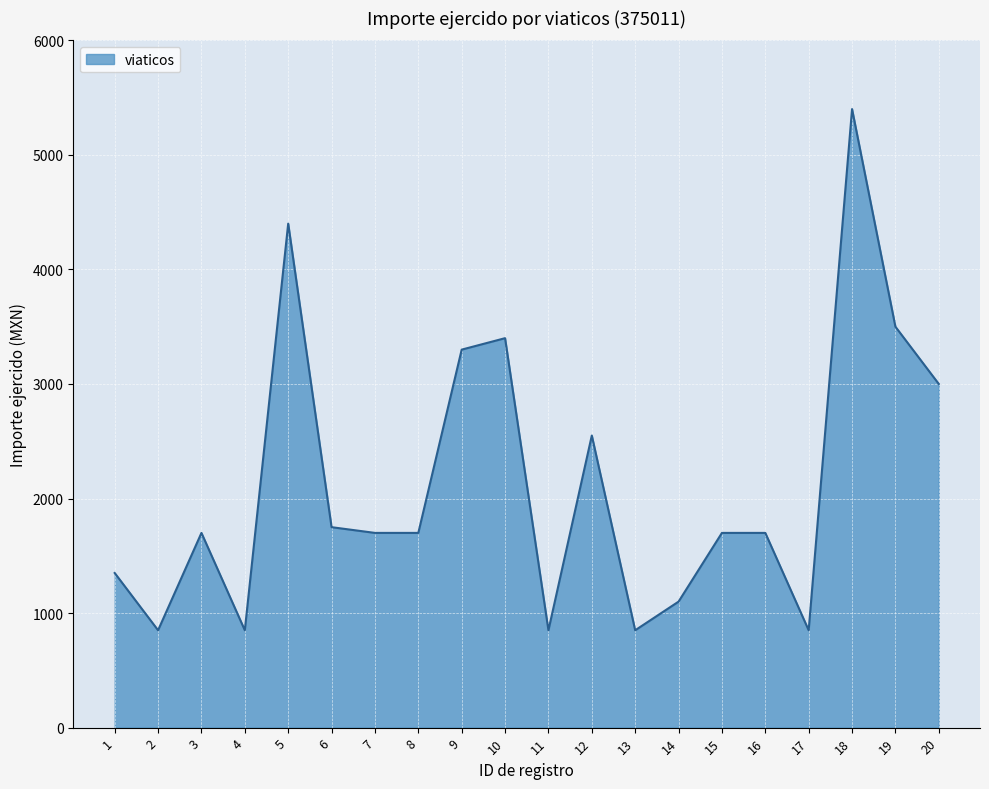

Between 12 and 16, which is larger?

12